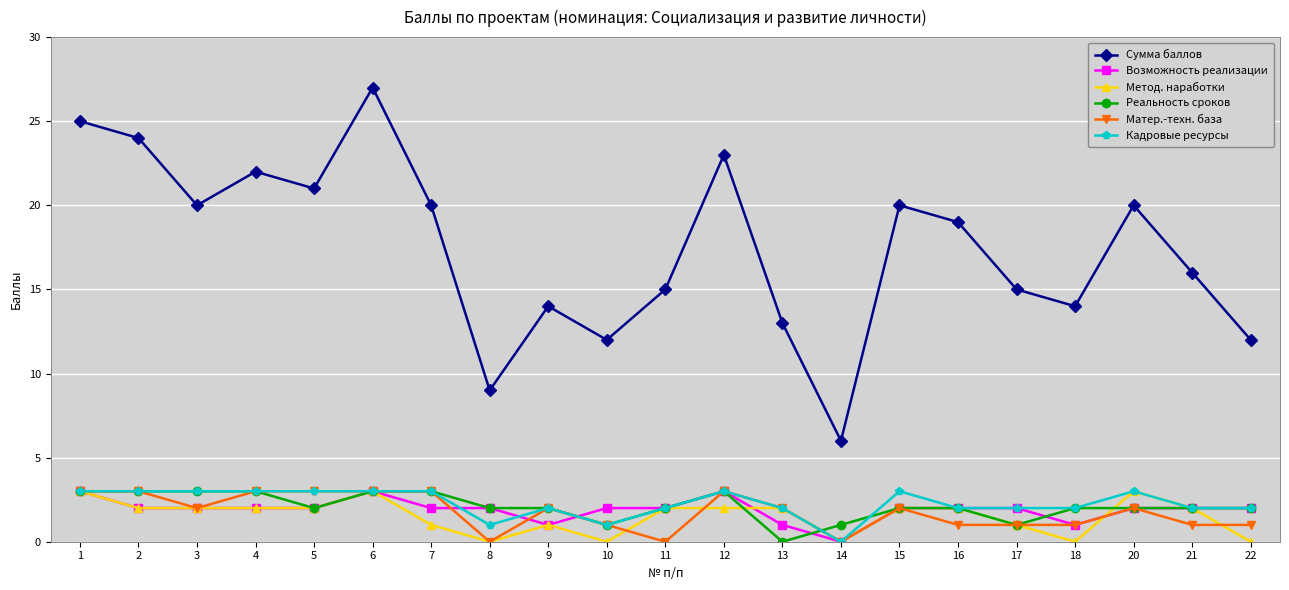

True or false: Кадровые ресурсы has more than 2 interior local peaks.

True